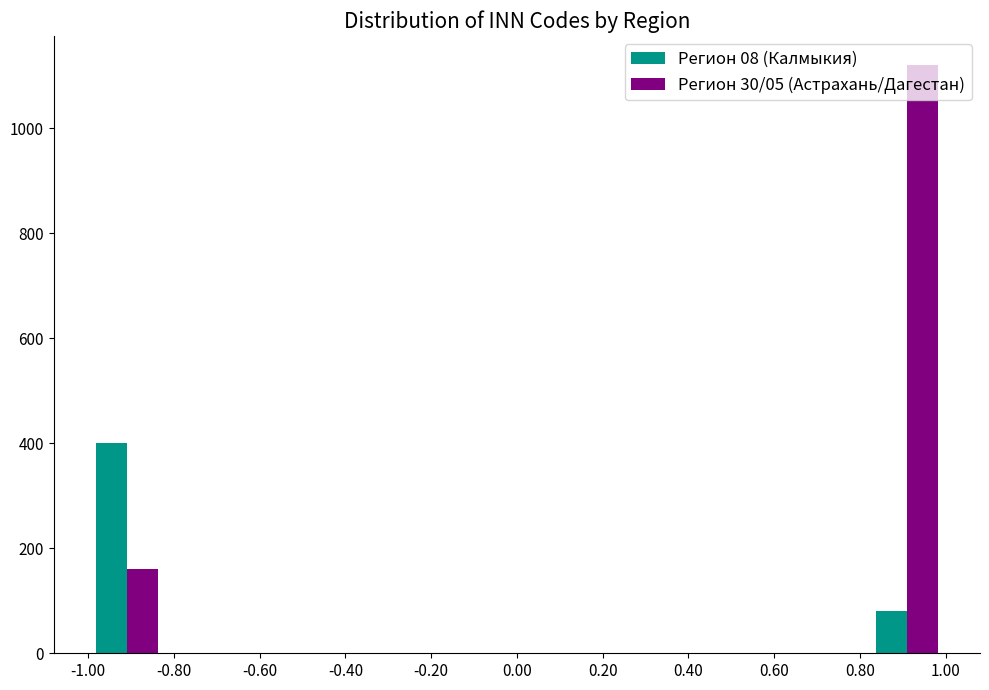

Reading left to right, transcribe this chart: for each range on the x-axis, give the height of each series' bar. Neither the bar edges nor the heights are printed on the chart, so give them approximately, as read against the axes.

-1.00 to -0.82: Регион 08 (Калмыкия)=400	Регион 30/05 (Астрахань/Дагестан)=160
-0.82 to -0.64: Регион 08 (Калмыкия)=0	Регион 30/05 (Астрахань/Дагестан)=0
-0.64 to -0.46: Регион 08 (Калмыкия)=0	Регион 30/05 (Астрахань/Дагестан)=0
-0.46 to -0.28: Регион 08 (Калмыкия)=0	Регион 30/05 (Астрахань/Дагестан)=0
-0.28 to -0.10: Регион 08 (Калмыкия)=0	Регион 30/05 (Астрахань/Дагестан)=0
-0.10 to 0.10: Регион 08 (Калмыкия)=0	Регион 30/05 (Астрахань/Дагестан)=0
0.10 to 0.28: Регион 08 (Калмыкия)=0	Регион 30/05 (Астрахань/Дагестан)=0
0.28 to 0.46: Регион 08 (Калмыкия)=0	Регион 30/05 (Астрахань/Дагестан)=0
0.46 to 0.64: Регион 08 (Калмыкия)=0	Регион 30/05 (Астрахань/Дагестан)=0
0.64 to 0.82: Регион 08 (Калмыкия)=0	Регион 30/05 (Астрахань/Дагестан)=0
0.82 to 1.00: Регион 08 (Калмыкия)=80	Регион 30/05 (Астрахань/Дагестан)=1120